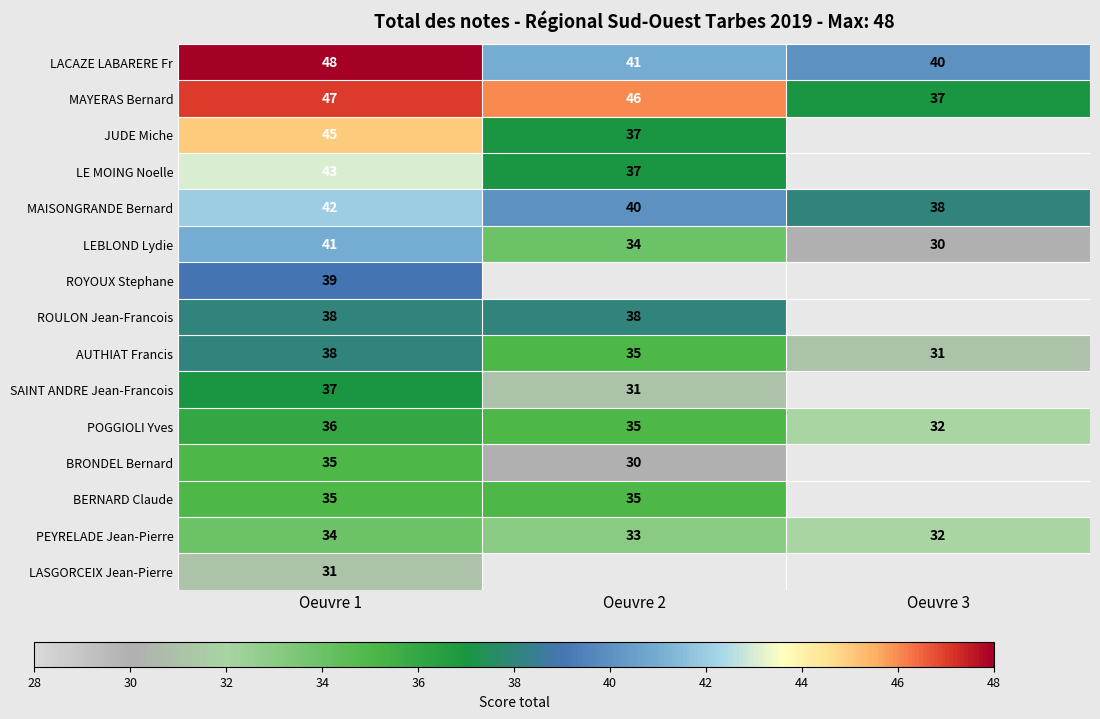

At which category does the chart reach its minimum across all series?

Oeuvre 3